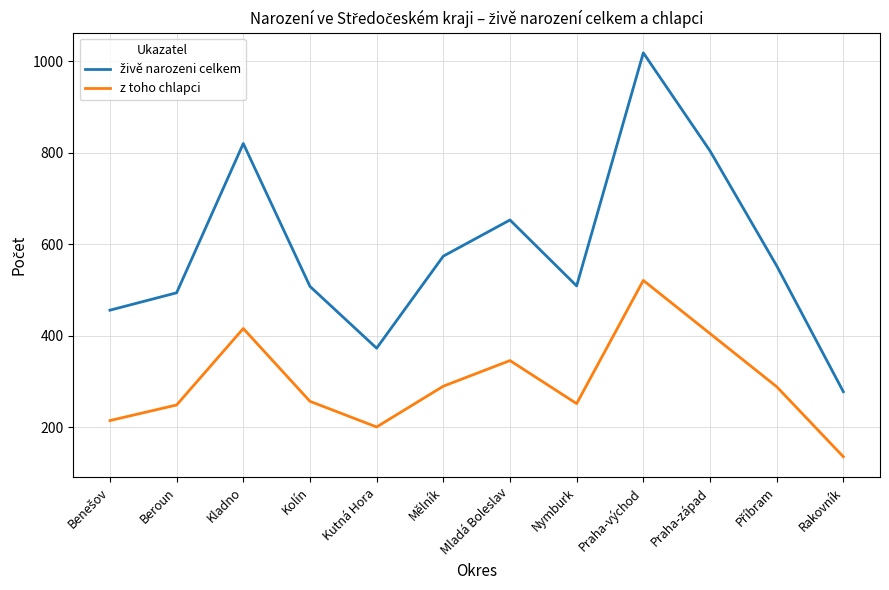

At which label is z toho chlapci closest to 328?

Mladá Boleslav